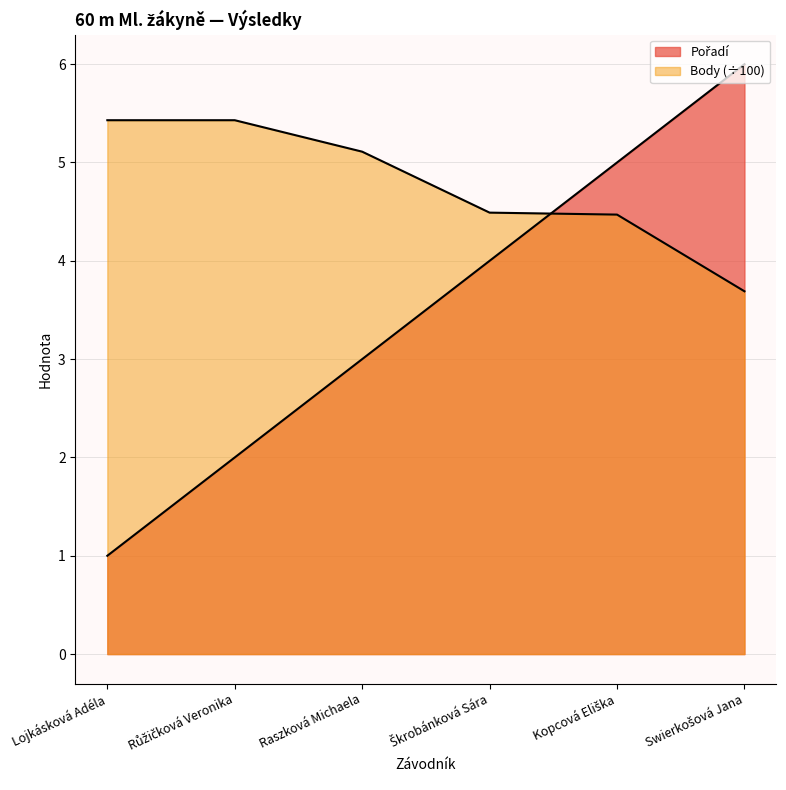

What is the label of the 3rd point from the left?

Raszková Michaela